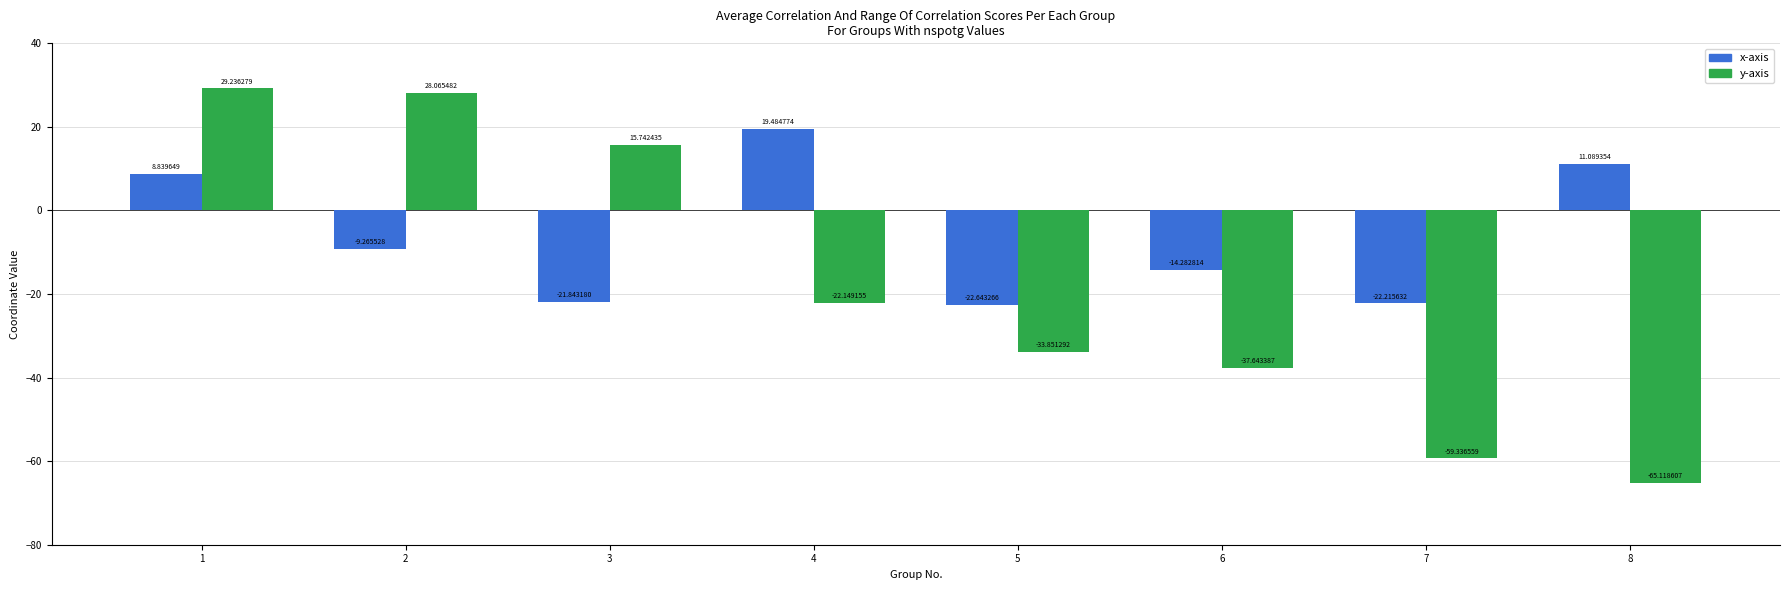

The value of x-axis at 5 is -22.6. True or false?

True